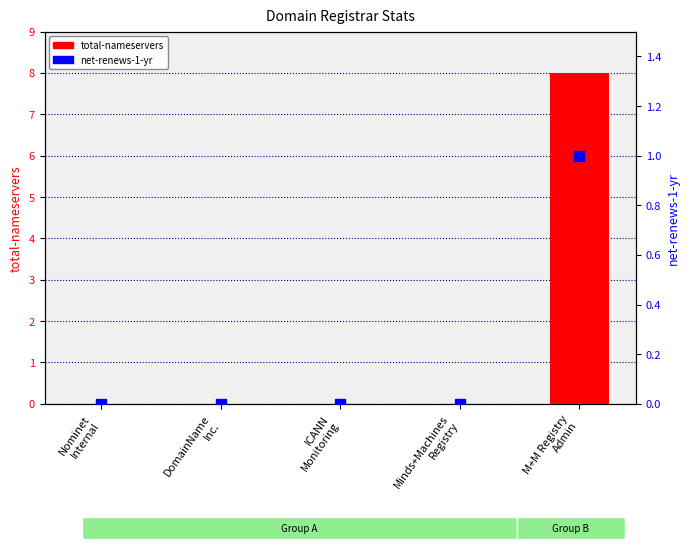

True or false: total-nameservers has a value of 0 at ICANN
Monitoring.

True